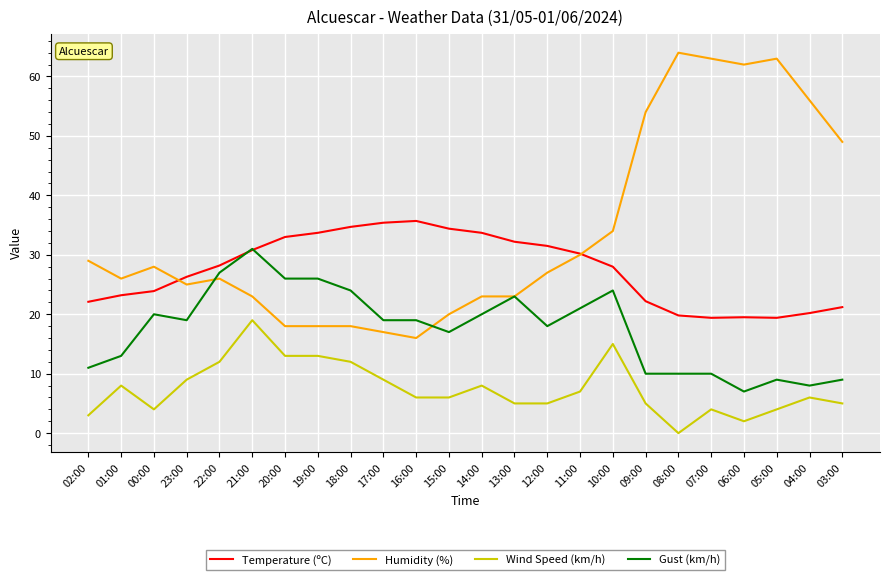

The Humidity (%) series shows 19.1 at 10:00. True or false?

False